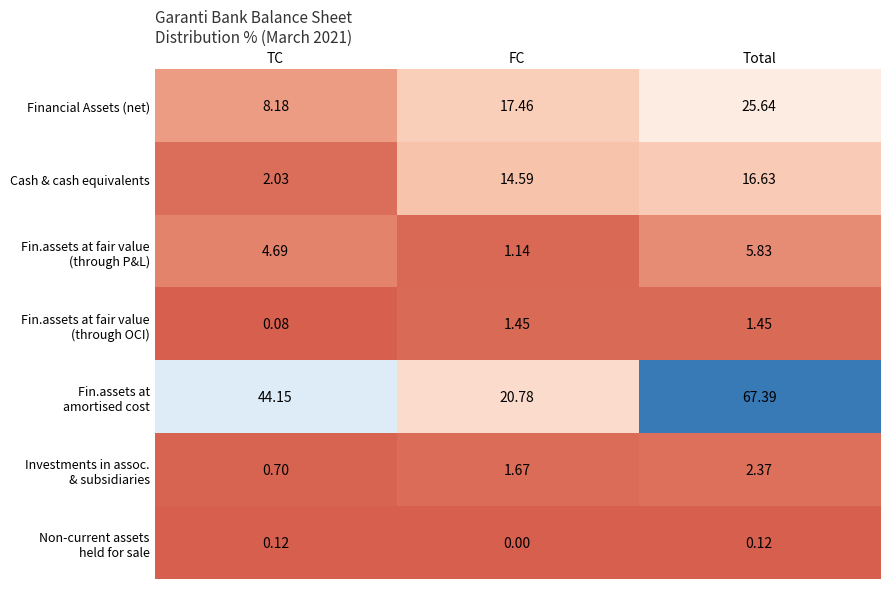

How many data points does each series have?

3